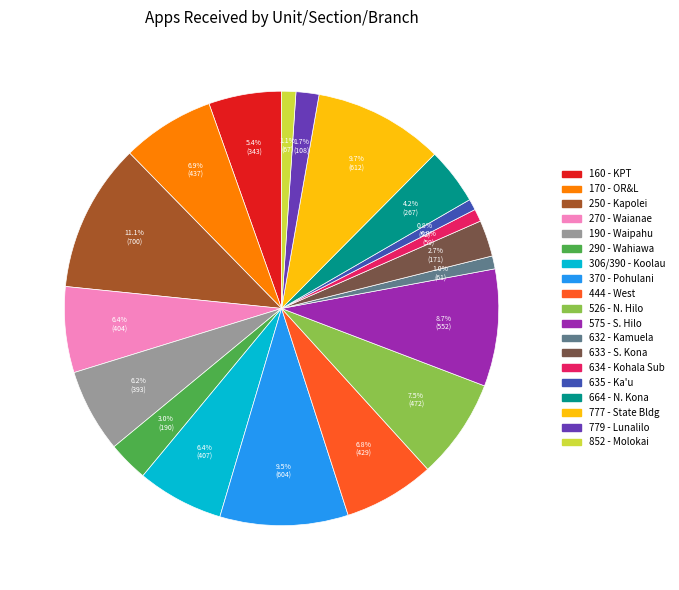

How much of the chart is everything except 632 - Kamuela?

99.0%